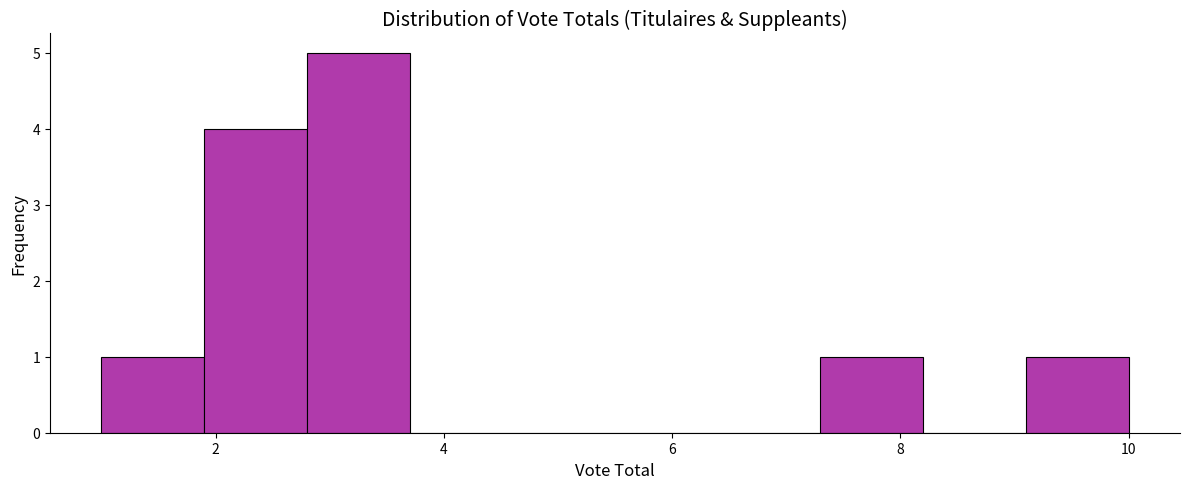

How tall is the bar that spans 7.3 to 8.2 on the x-axis? Neither the bar edges nor the heights are printed on the chart, so give them approximately, as read against the axes.

1